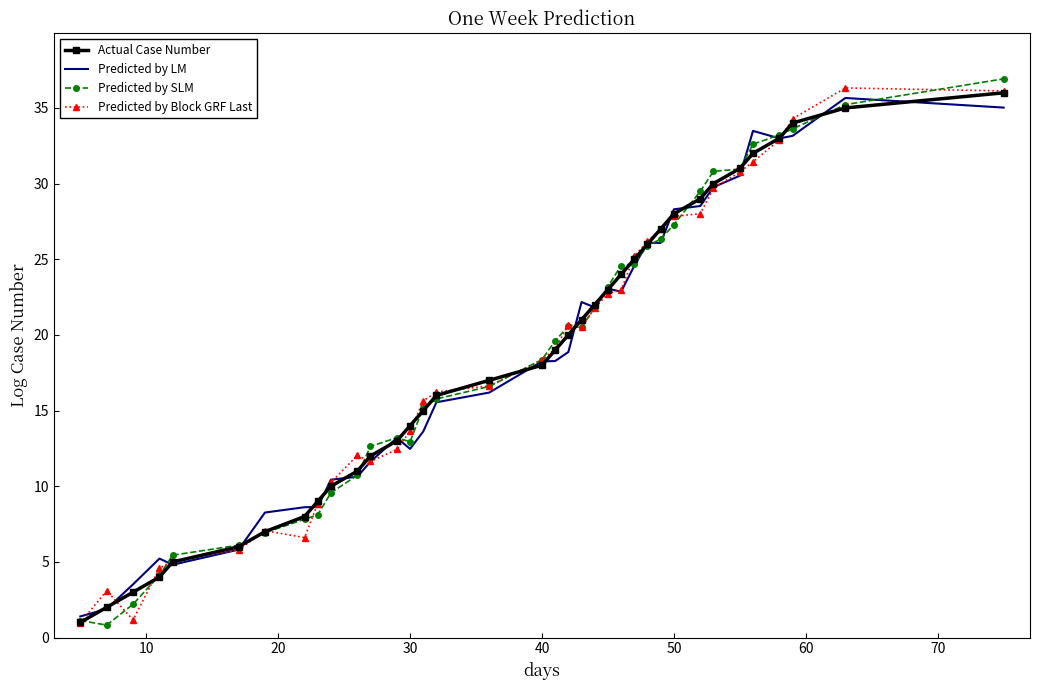

What is the average value of the Predicted by SLM series?

18.5